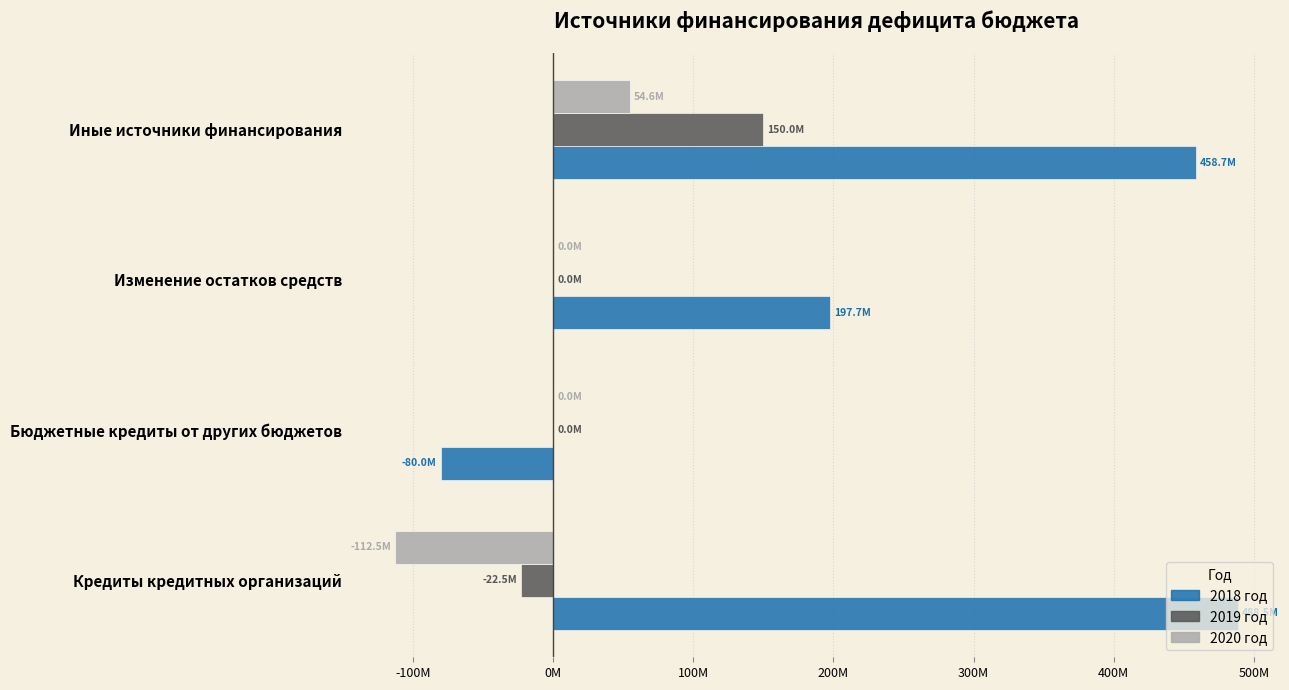

Reading right to left, transcribe all the data shown in this chart.

2018 год: 458678319.0	197708931.0	-80000000.0	488521713.7
2019 год: 150039416.0	0.0	0.0	-22520518.5
2020 год: 54599316.0	0.0	0.0	-112500000.0